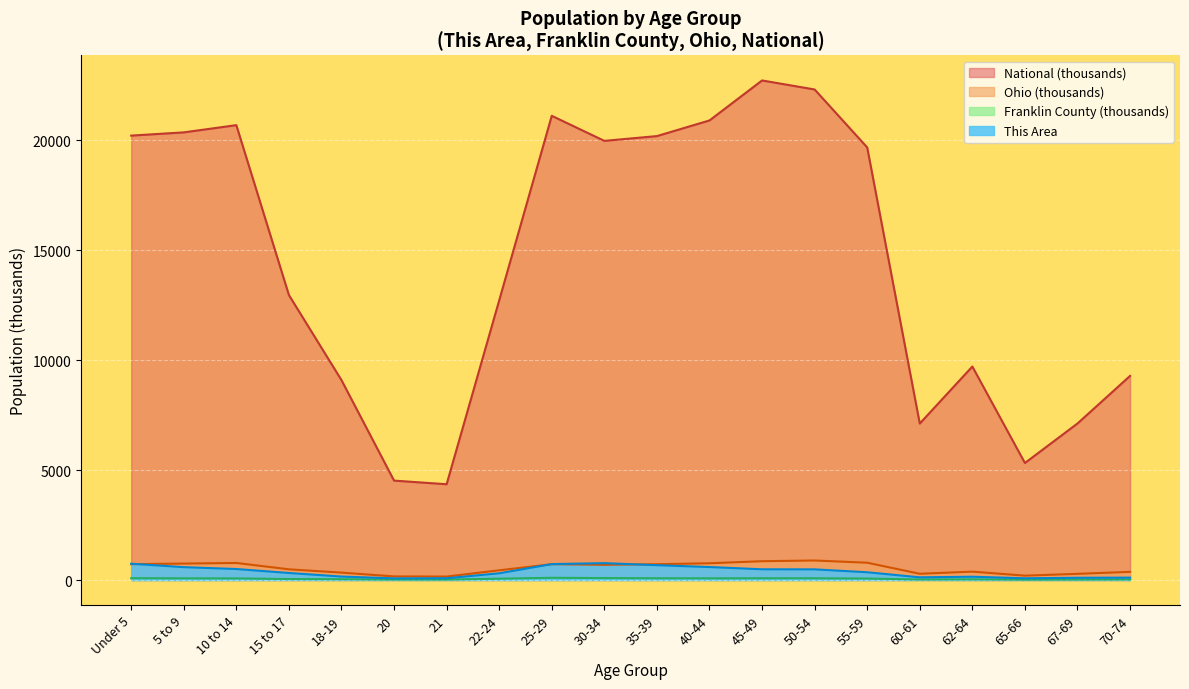

Reading left to right, transcribe all the data shown in this chart.

This Area: Under 5=742.0	5 to 9=585.0	10 to 14=500.0	15 to 17=320.0	18-19=158.0	20=75.0	21=81.0	22-24=306.0	25-29=724.0	30-34=767.0	35-39=674.0	40-44=590.0	45-49=488.0	50-54=485.0	55-59=353.0	60-61=123.0	62-64=150.0	65-66=79.0	67-69=103.0	70-74=108.0
Franklin County: Under 5=83.1	5 to 9=76.8	10 to 14=73.8	15 to 17=44.9	18-19=36.1	20=20.9	21=20.8	22-24=61.0	25-29=101.9	30-34=88.9	35-39=80.7	40-44=77.2	45-49=80.5	50-54=79.4	55-59=67.1	60-61=23.9	62-64=30.9	65-66=15.3	67-69=20.8	70-74=26.5
Ohio: Under 5=720.9	5 to 9=747.9	10 to 14=774.7	15 to 17=487.3	18-19=336.4	20=164.0	21=157.0	22-24=442.1	25-29=718.6	30-34=691.3	35-39=718.5	40-44=761.4	45-49=855.1	50-54=887.1	55-59=786.9	60-61=284.4	62-64=381.0	65-66=198.3	67-69=280.5	70-74=371.4
National: Under 5=20201.4	5 to 9=20348.7	10 to 14=20677.2	15 to 17=12954.3	18-19=9086.1	20=4519.1	21=4354.3	22-24=12712.6	25-29=21101.8	30-34=19962.1	35-39=20179.6	40-44=20891.0	45-49=22708.6	50-54=22298.1	55-59=19664.8	60-61=7113.7	62-64=9704.2	65-66=5319.9	67-69=7115.4	70-74=9278.2